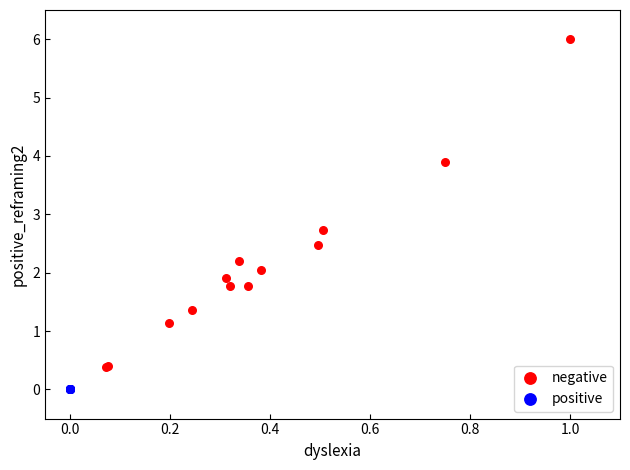

Which series has the widest spread of Y values?

negative